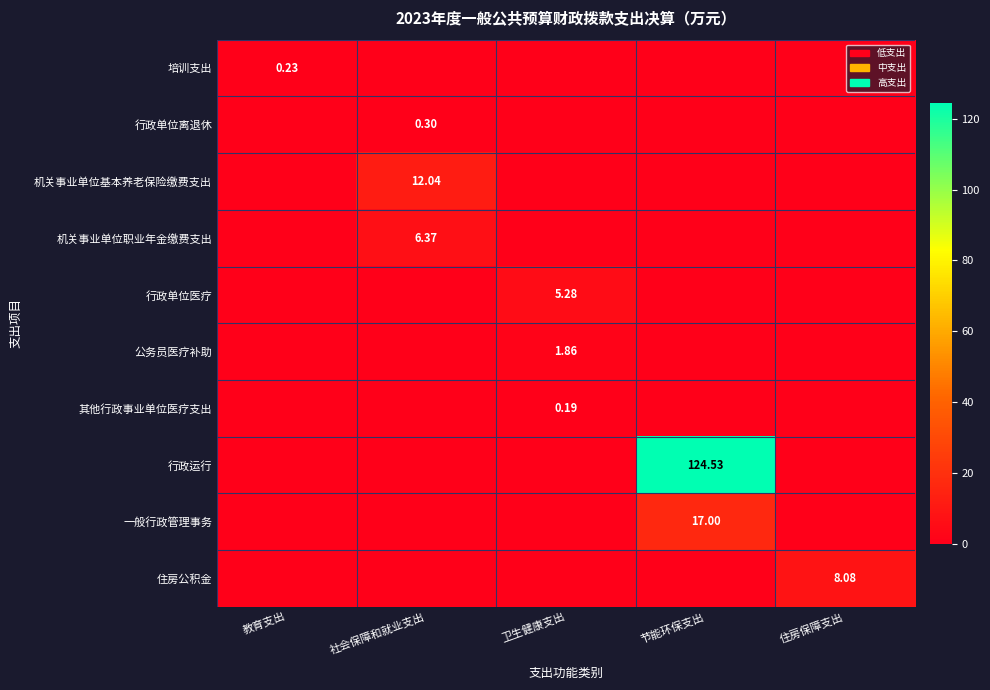

Rank the series at 卫生健康支出 from highest to lowest value.

行政单位医疗, 公务员医疗补助, 其他行政事业单位医疗支出, 培训支出, 行政单位离退休, 机关事业单位基本养老保险缴费支出, 机关事业单位职业年金缴费支出, 行政运行, 一般行政管理事务, 住房公积金